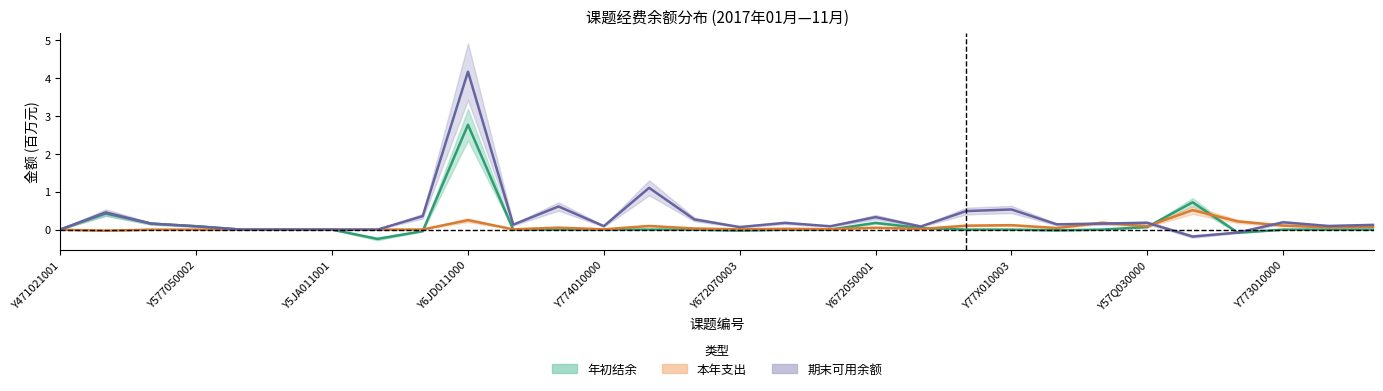

The value of 期末可用余额 at Y577050002 is 0.1. True or false?

False